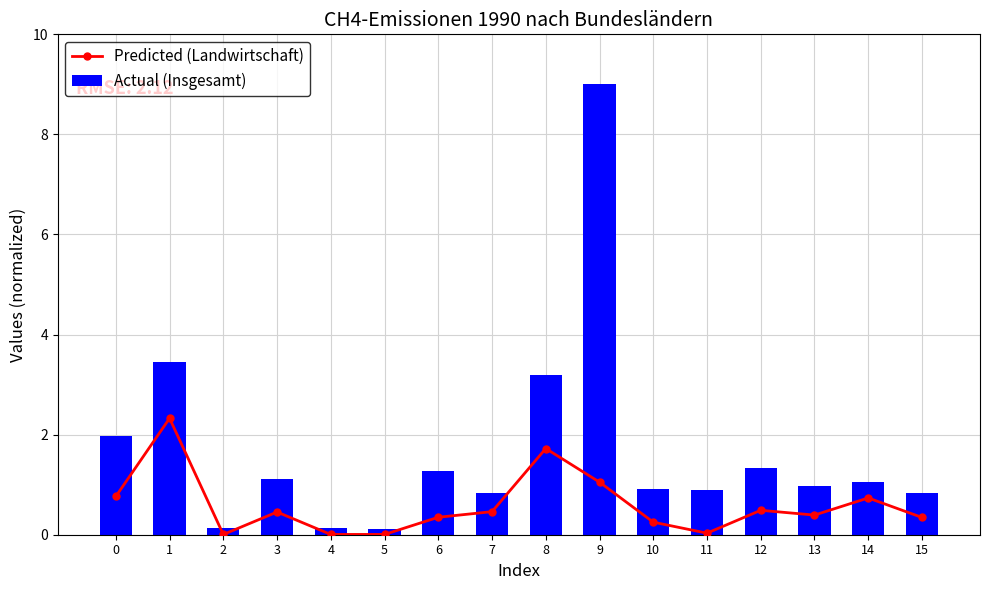

Reading right to left, what are all the values shown in this chart?

Predicted (Landwirtschaft): 0.3	0.7	0.4	0.5	0.0	0.3	1.1	1.7	0.5	0.3	0.0	0.0	0.5	0.0	2.3	0.8
Actual (Insgesamt): 0.8	1.1	1.0	1.3	0.9	0.9	9.0	3.2	0.8	1.3	0.1	0.1	1.1	0.1	3.4	2.0